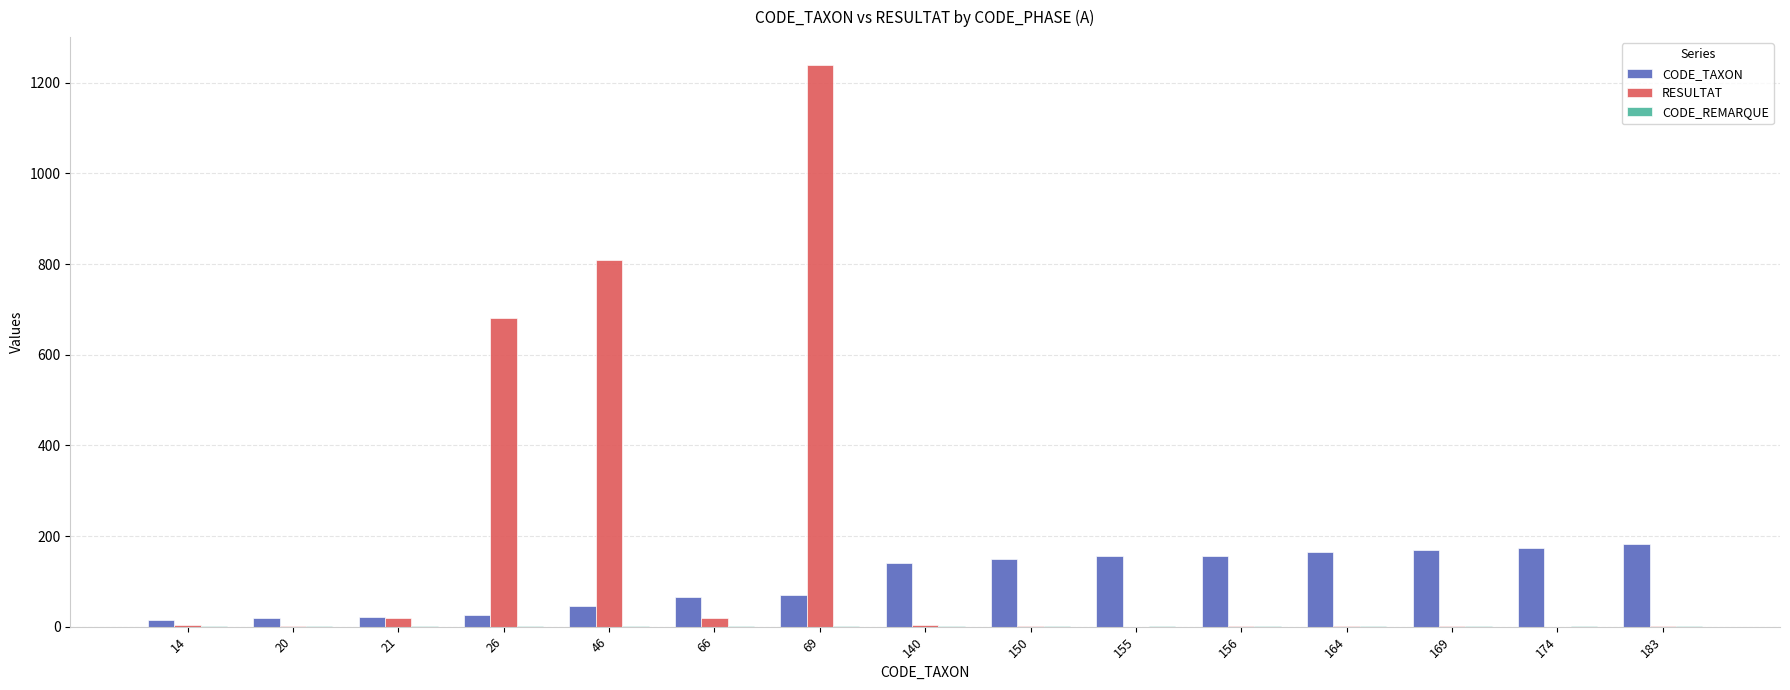

The value of CODE_TAXON at 69 is 14. True or false?

False